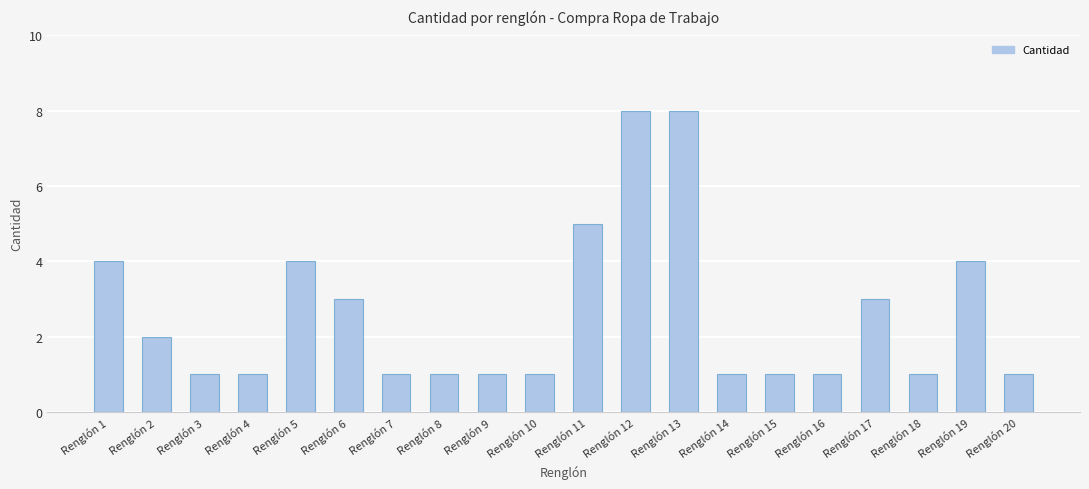

What is the average value?

3